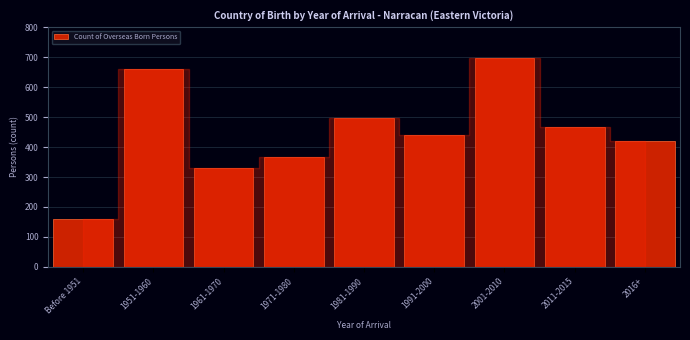

Reading left to right, list all the values displayed in this chart.

Before 1951=161	1951-1960=661	1961-1970=330	1971-1980=368	1981-1990=496	1991-2000=440	2001-2010=697	2011-2015=467	2016+=421